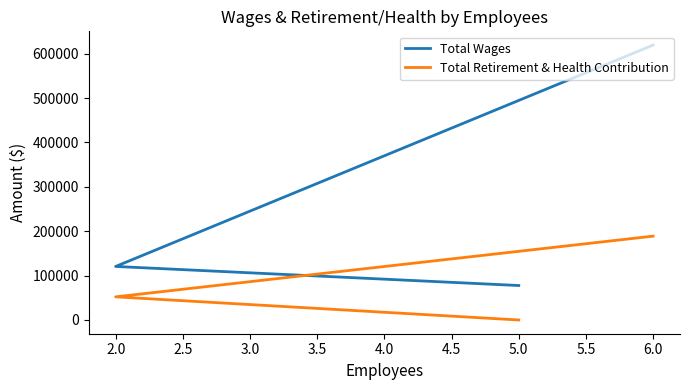

How many data points in Total Wages are above 120564?

1